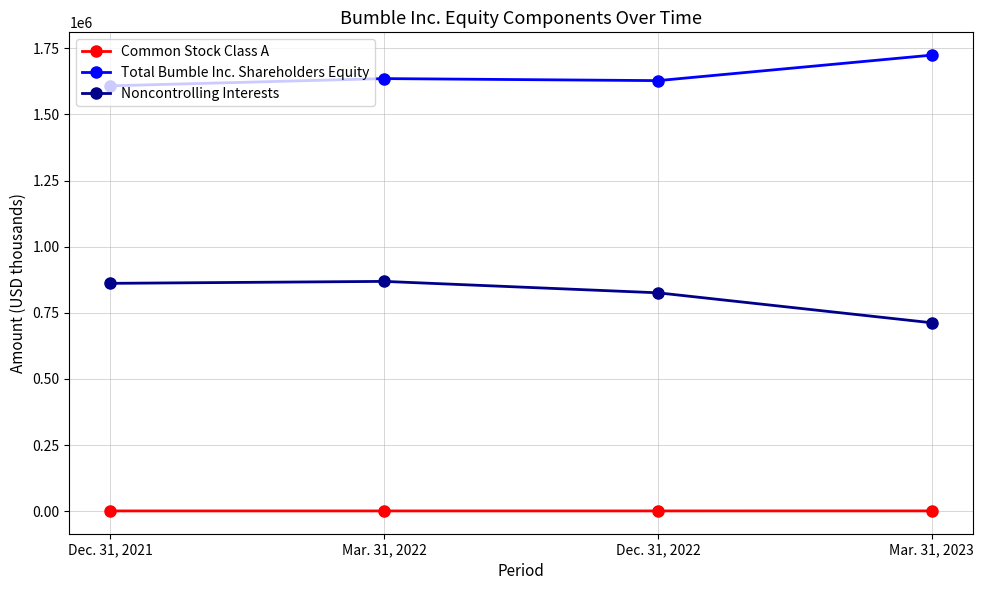

What is the minimum value for Common Stock Class A?

1292